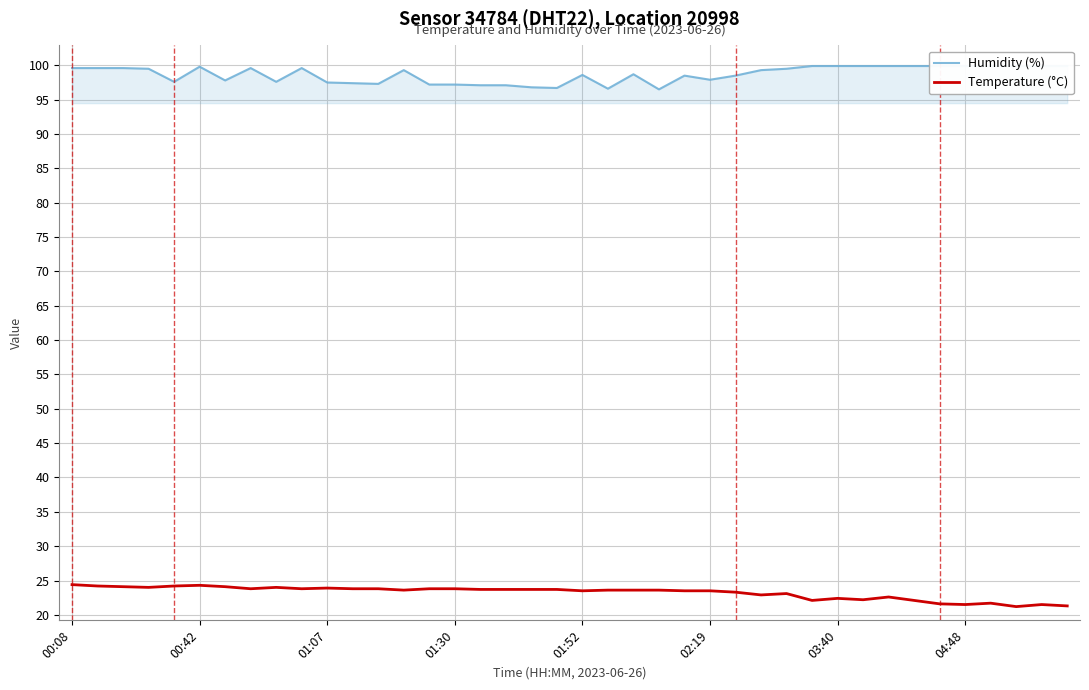

List the series in order of their overall mean, highest first.

Humidity (%), Temperature (°C)